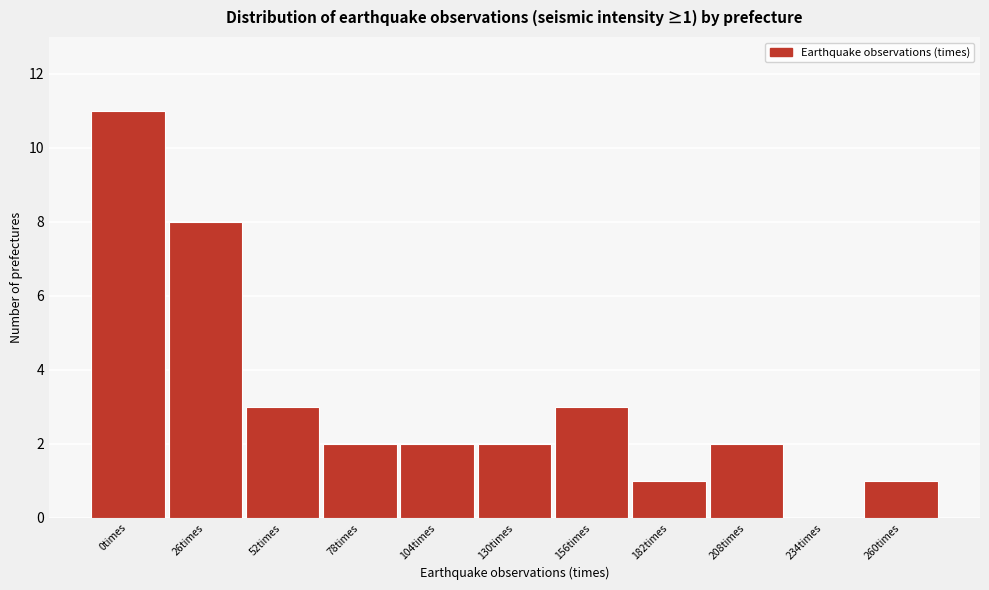

Reading left to right, list all the values displayed in this chart.

0times=11	26times=8	52times=3	78times=2	104times=2	130times=2	156times=3	182times=1	208times=2	234times=0	260times=1